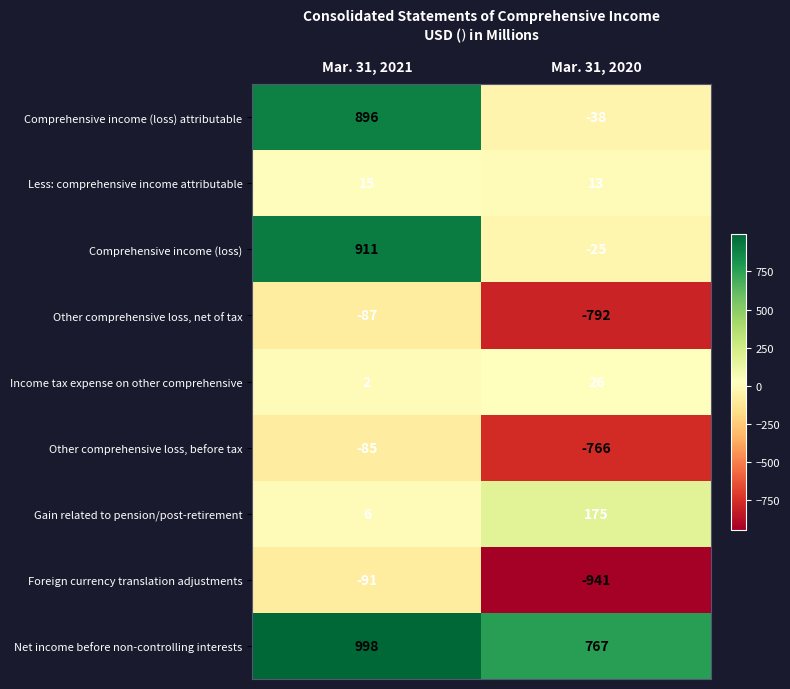

At which label is Other comprehensive loss, net of tax closest to -439?

Mar. 31, 2021